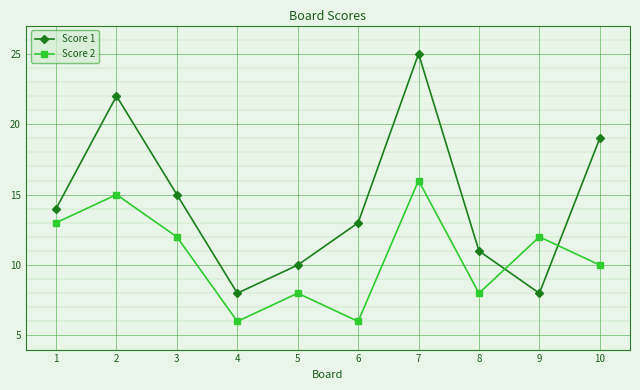

At which category is the sum across all series the highest?

7